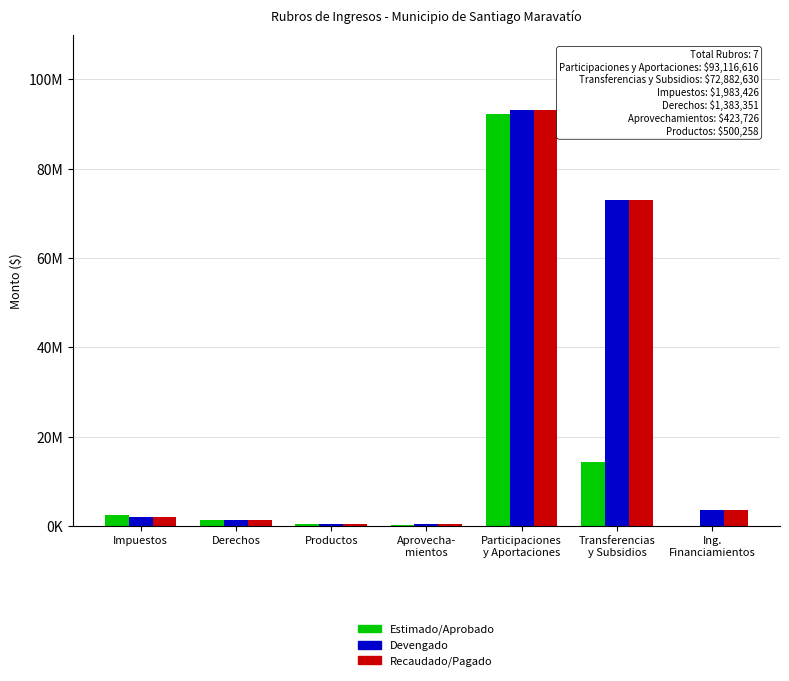

What is the difference between the maximum and minimum values in the Recaudado/Pagado series?

92692889.8